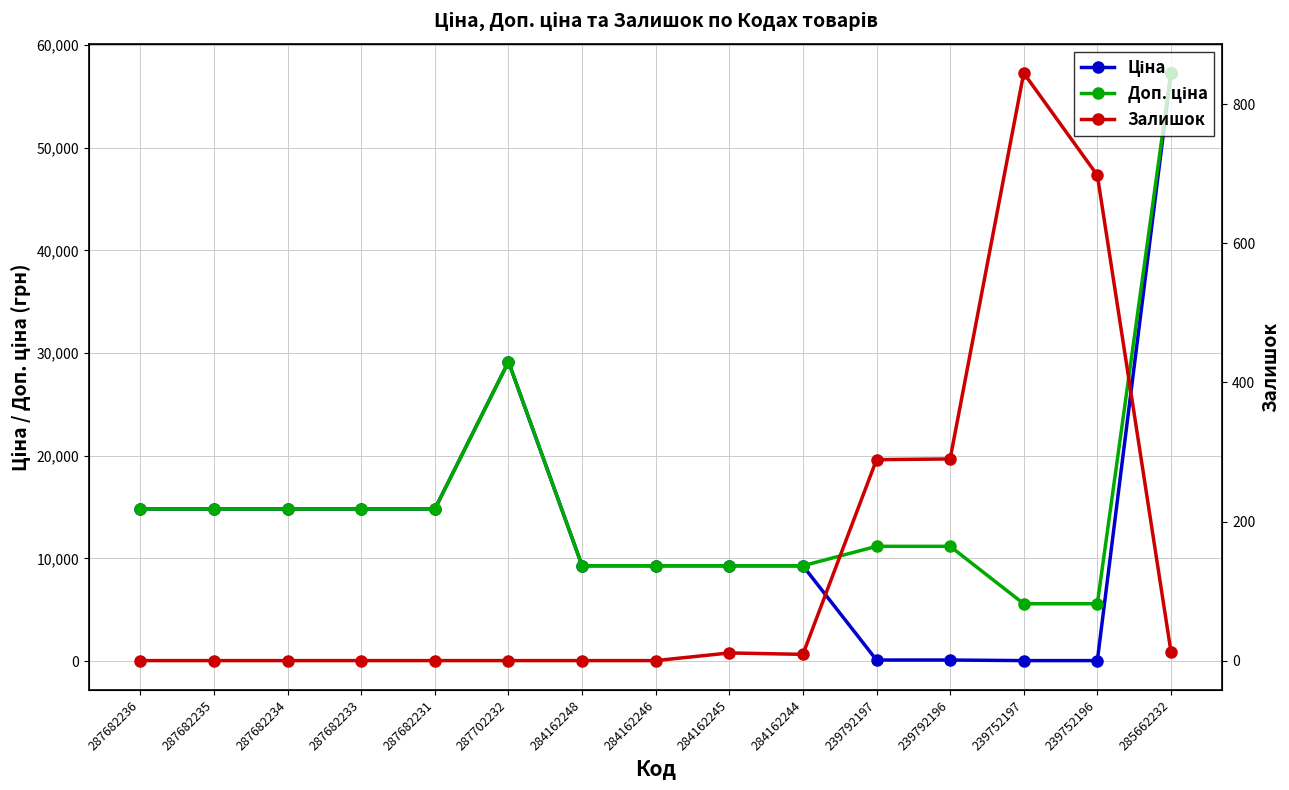

True or false: Доп. ціна and Ціна intersect in this chart.

False